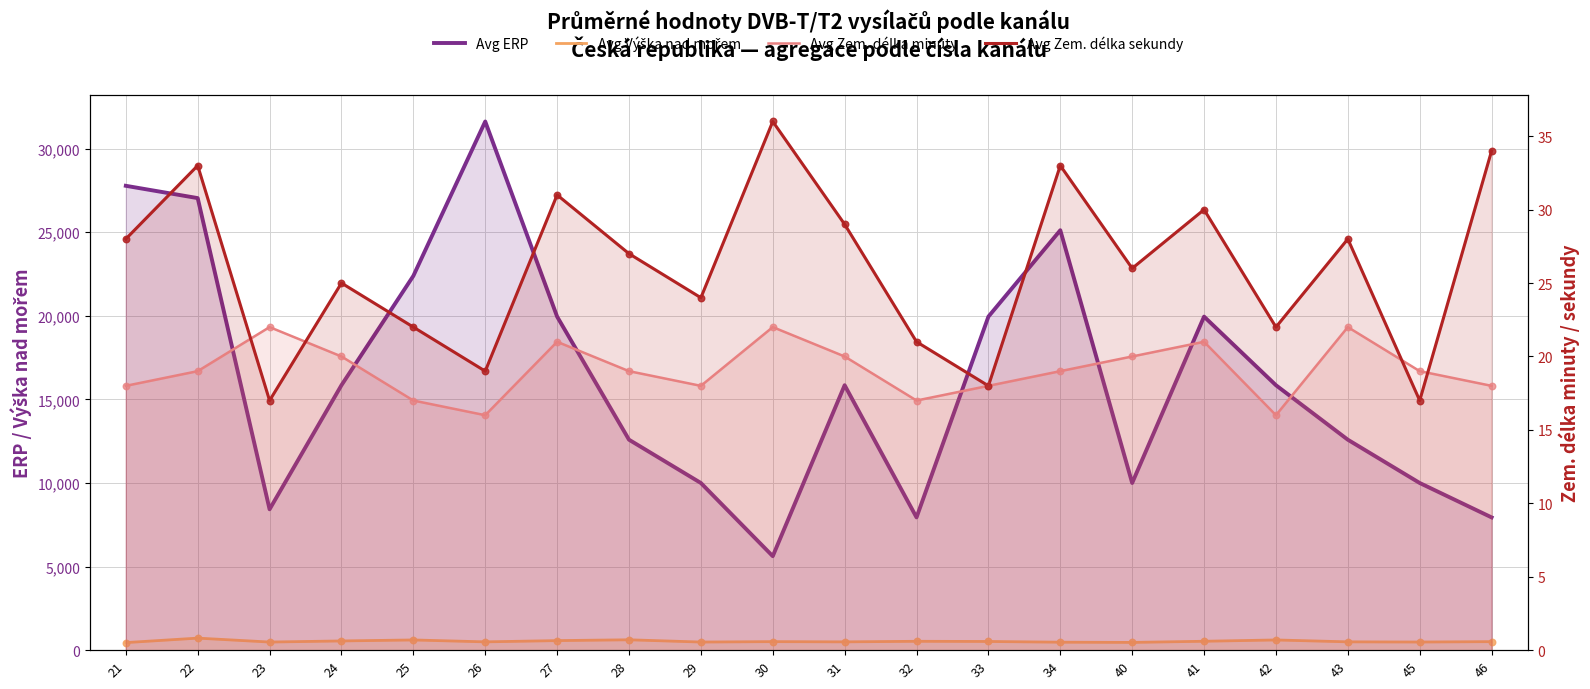

Which series reaches the minimum Y coordinate?

Avg Zem. délka minuty